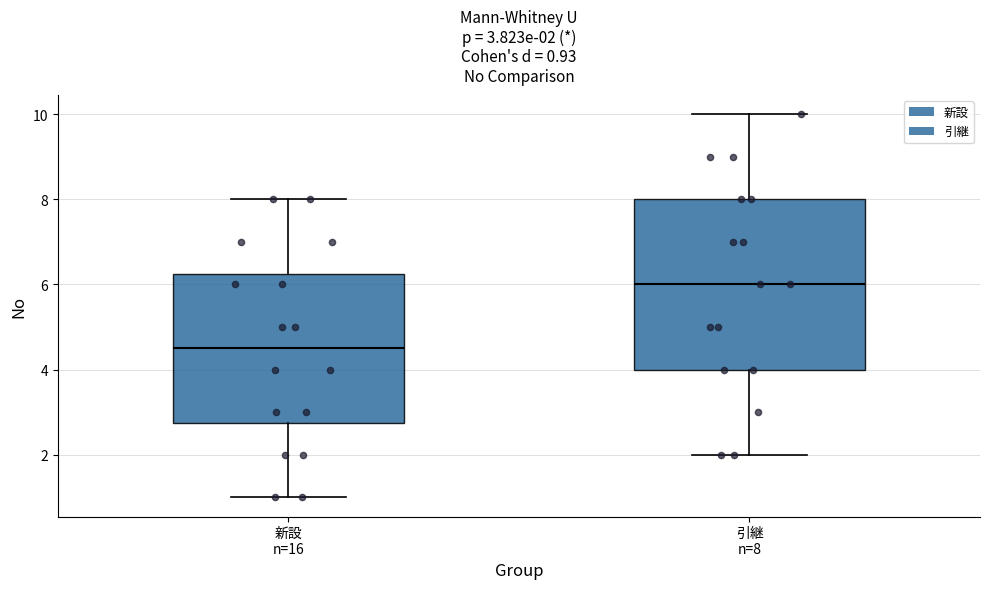

Which box's median line is the highest?

引継 n=8